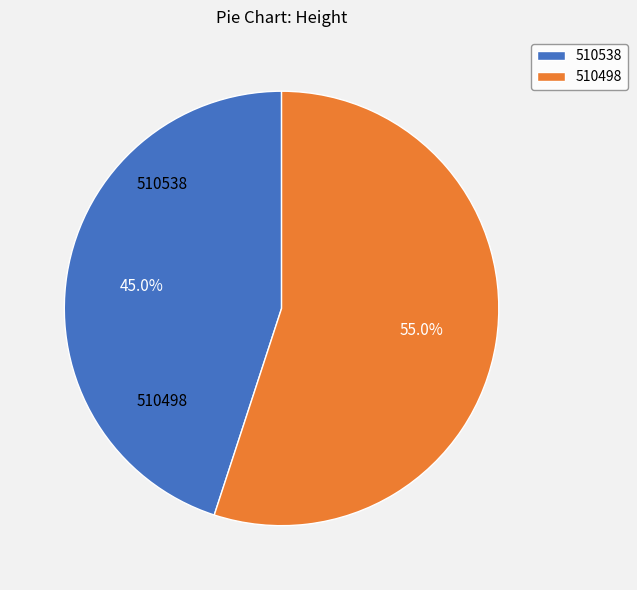

True or false: 510498 accounts for 60% of the total.

False